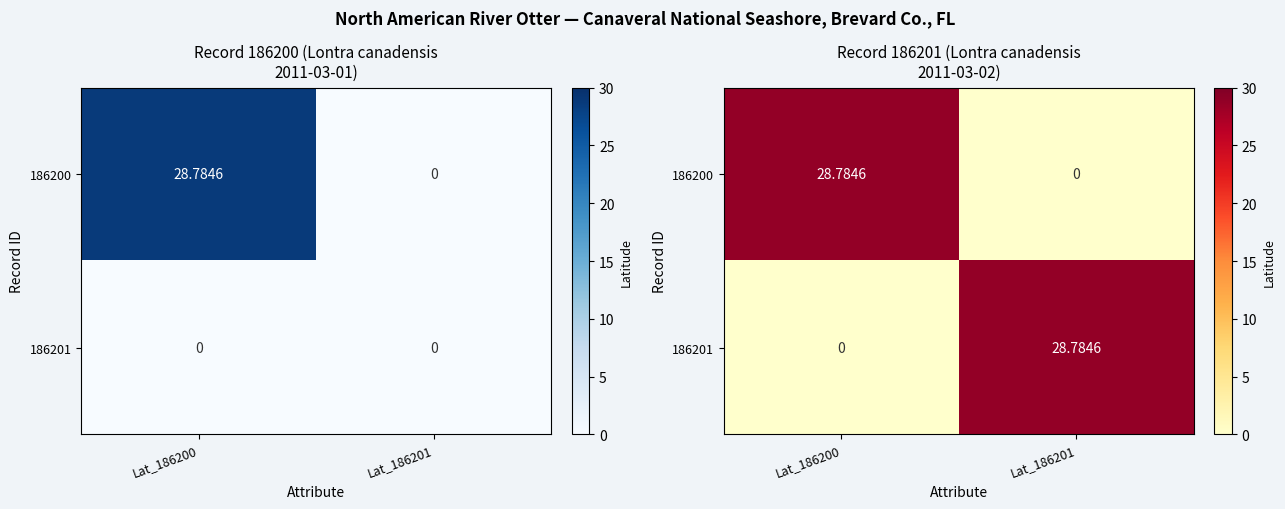

At which label does 186201 reach its peak?

Lat_186201